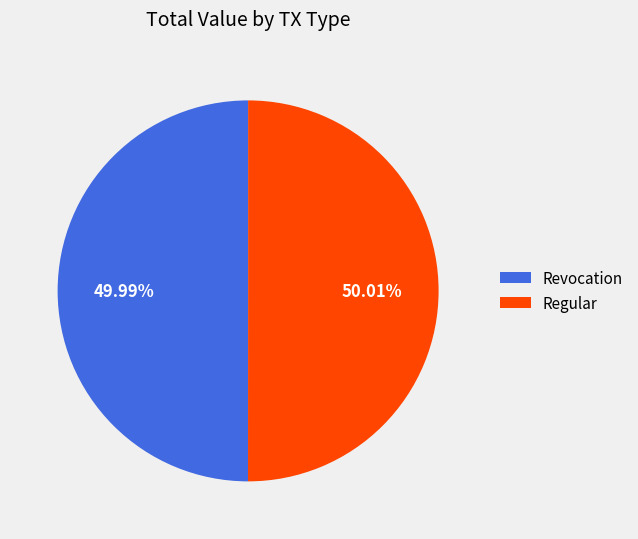

Is there a majority slice in this chart?

Yes